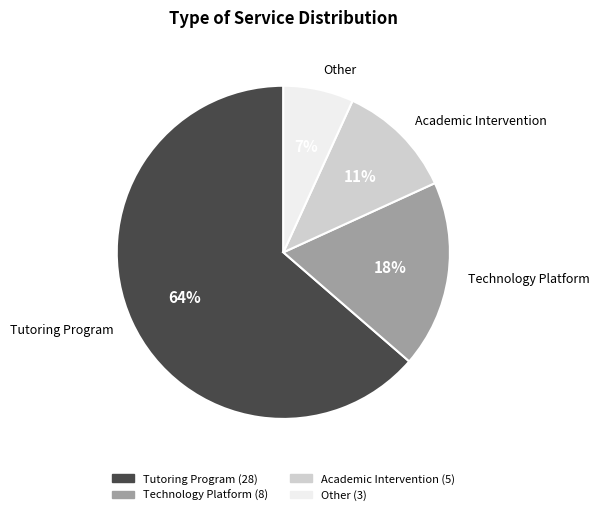

Do Technology Platform and Other together represent more than half of the pie?

No